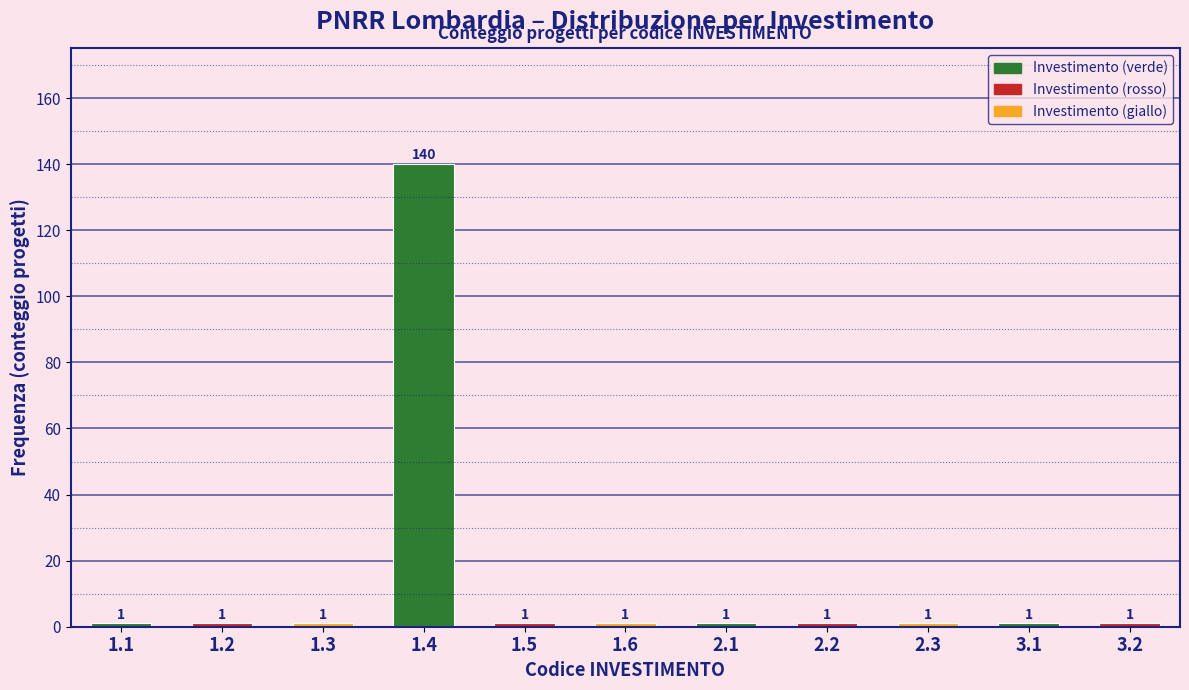

Reading left to right, list all the values displayed in this chart.

1.1=1	1.2=1	1.3=1	1.4=140	1.5=1	1.6=1	2.1=1	2.2=1	2.3=1	3.1=1	3.2=1